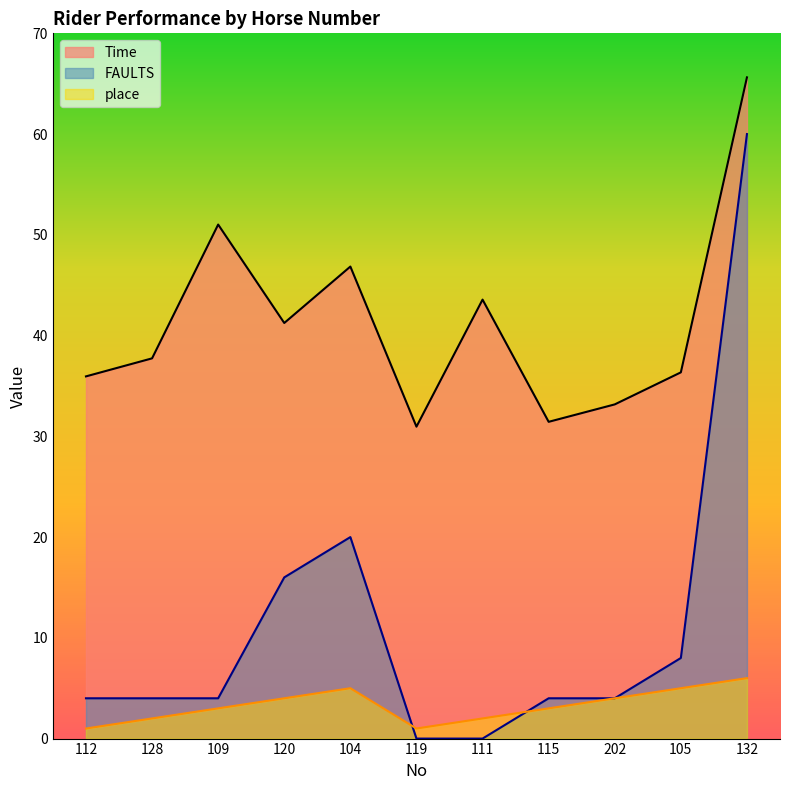

What is the difference between the maximum and minimum values in the place series?

5.0